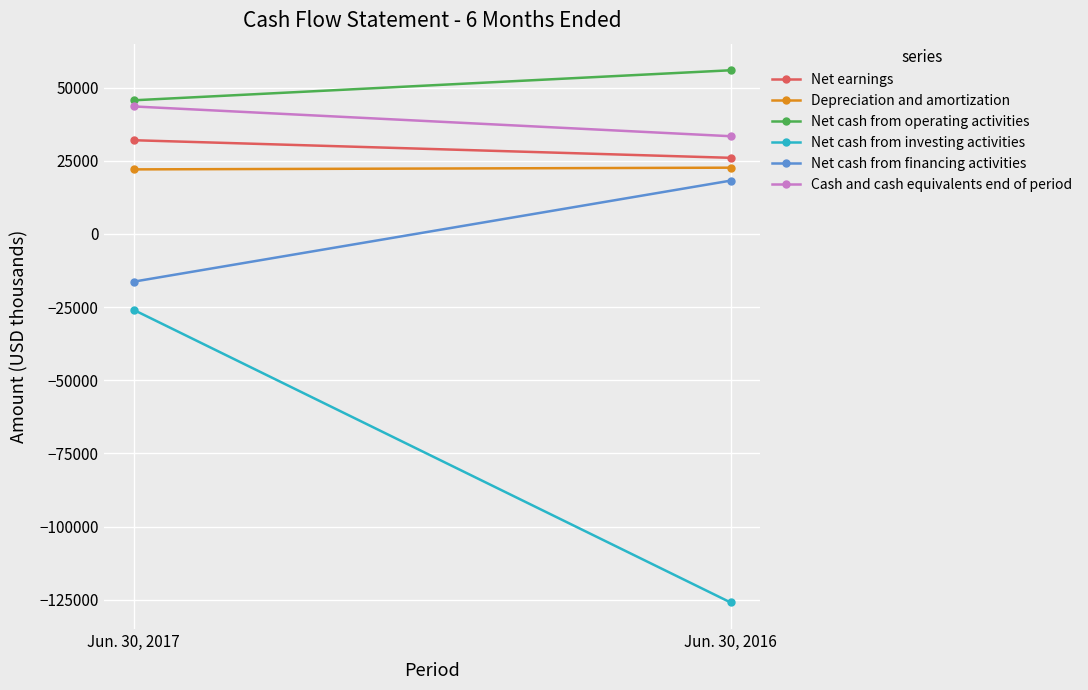

What is the highest value of the Net cash from financing activities series?

18235